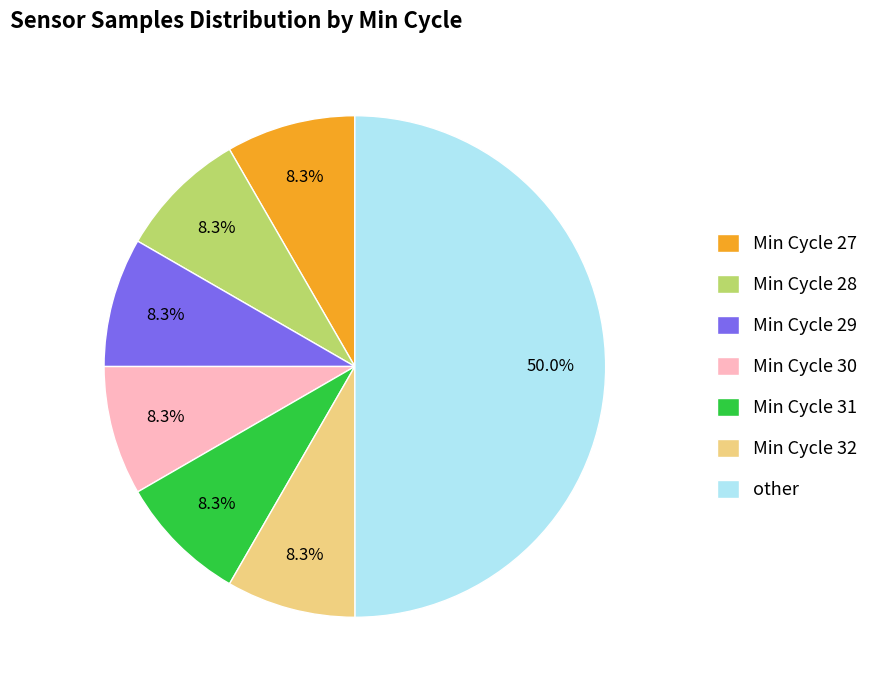

Does Min Cycle 30 represent more than half of the total?

No